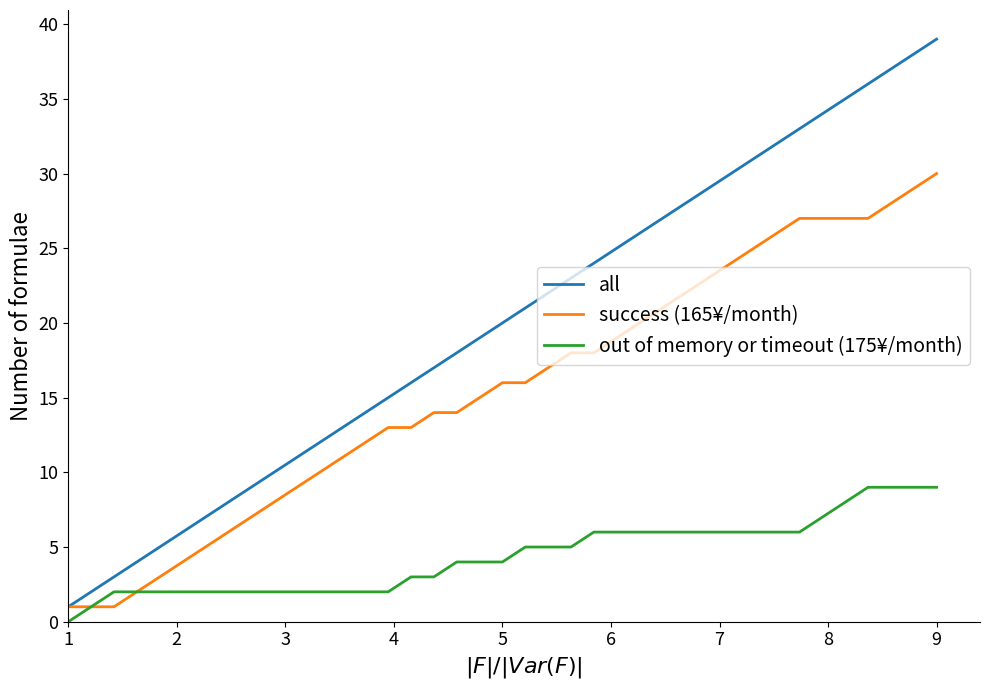

What is the difference between the maximum and minimum values in the all series?

38